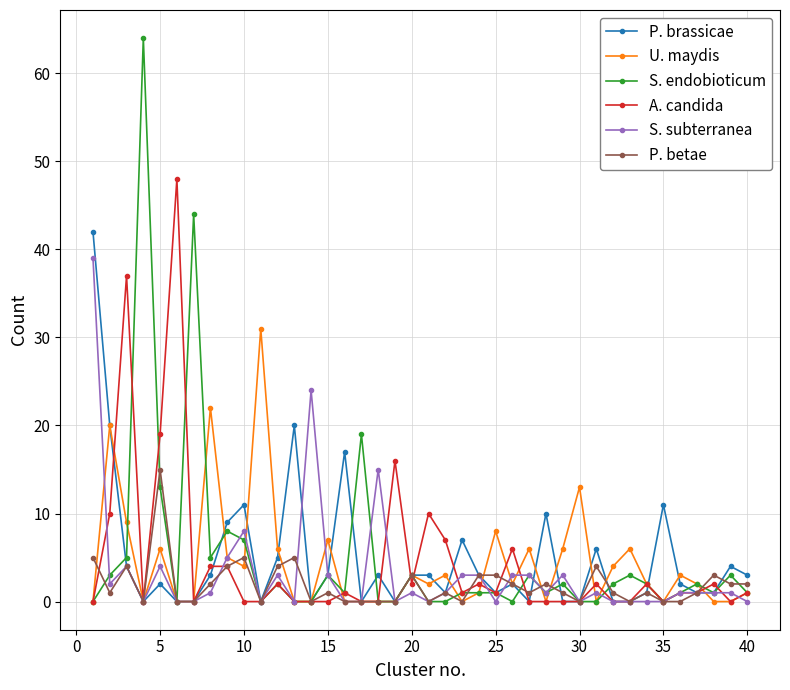

True or false: A. candida has more than 2 interior local peaks.

True